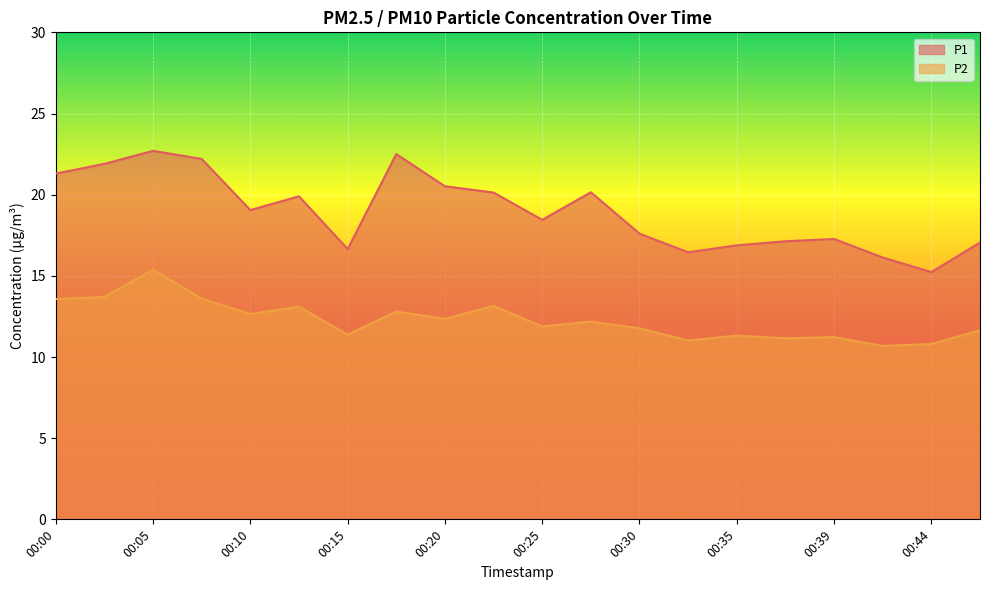

What is the average value of the P1 series?

19.0